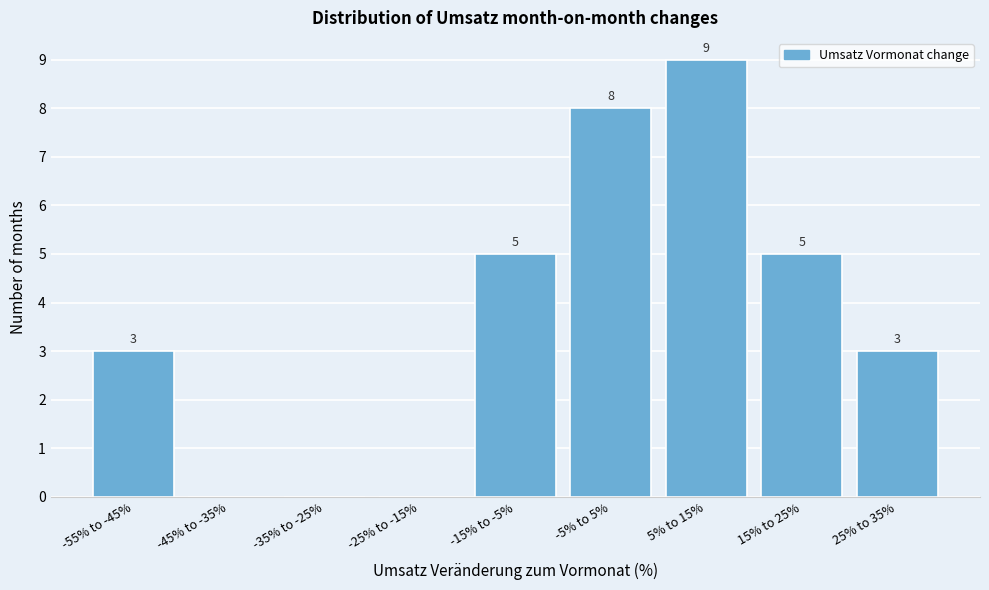

Reading right to left, extract all data points from this chart.

25% to 35%=3	15% to 25%=5	5% to 15%=9	-5% to 5%=8	-15% to -5%=5	-25% to -15%=0	-35% to -25%=0	-45% to -35%=0	-55% to -45%=3